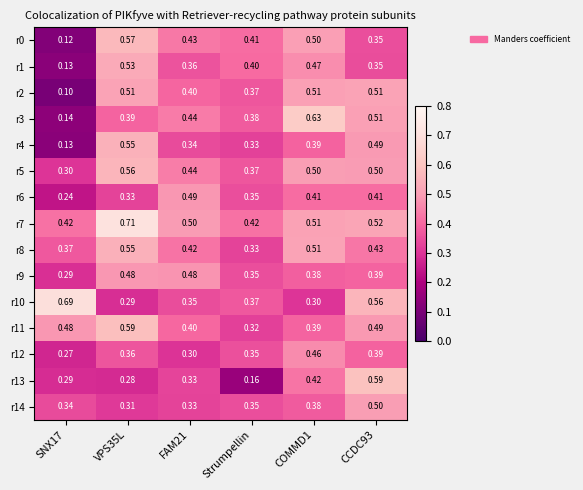

At which category is the sum across all series the highest?

VPS35L